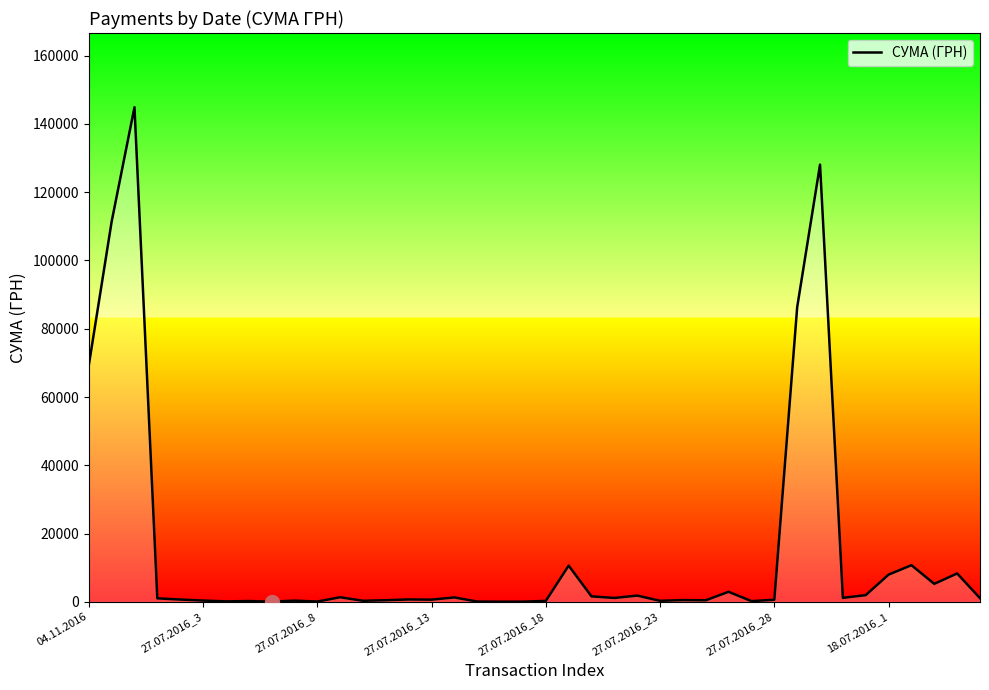

What is the greatest value displayed?

144878.2